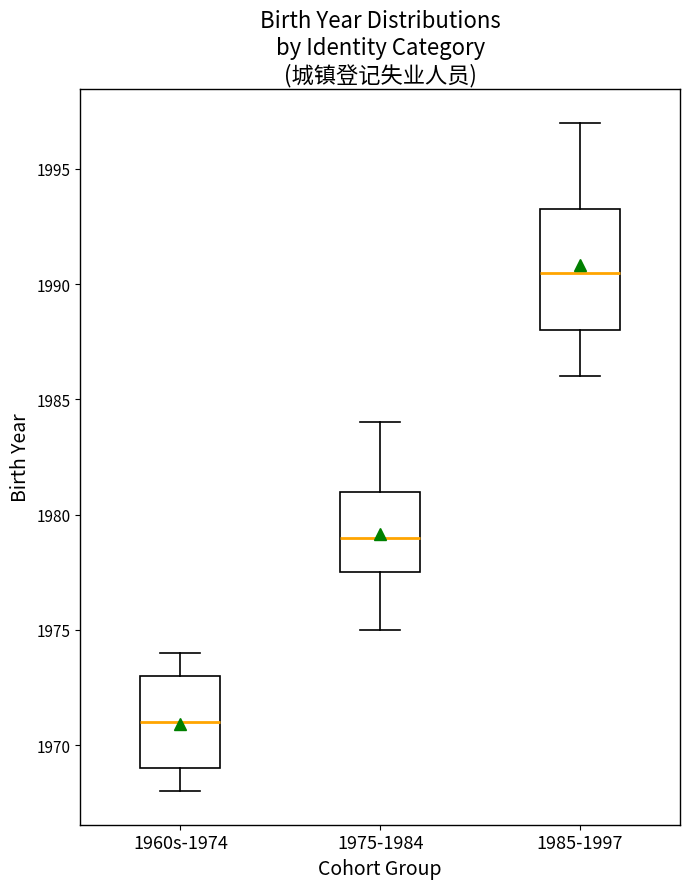

Reading left to right, transcribe this box plot: for each box, give where its median line is, the range the box spans, and where its two whiskers end, as read against the y-axis. The values are not printed on the chart, so give them approximately, as read against the axis.

1960s-1974: median 1971.0, box 1969.0 to 1973.0, whiskers 1968.0 to 1974.0
1975-1984: median 1979.0, box 1977.5 to 1981.0, whiskers 1975.0 to 1984.0
1985-1997: median 1990.5, box 1988.0 to 1993.5, whiskers 1986.0 to 1997.0